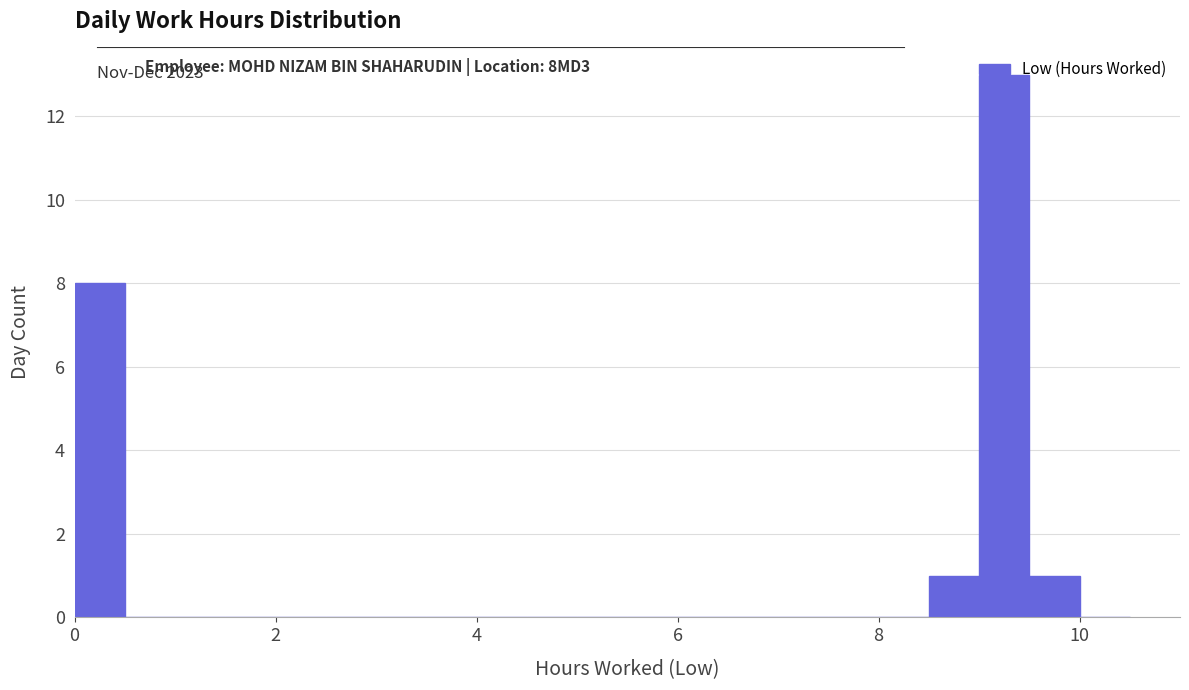

Around what value on the x-axis is the tallest bar? Give the approximate position of its centre, as read against the axis.

9.2